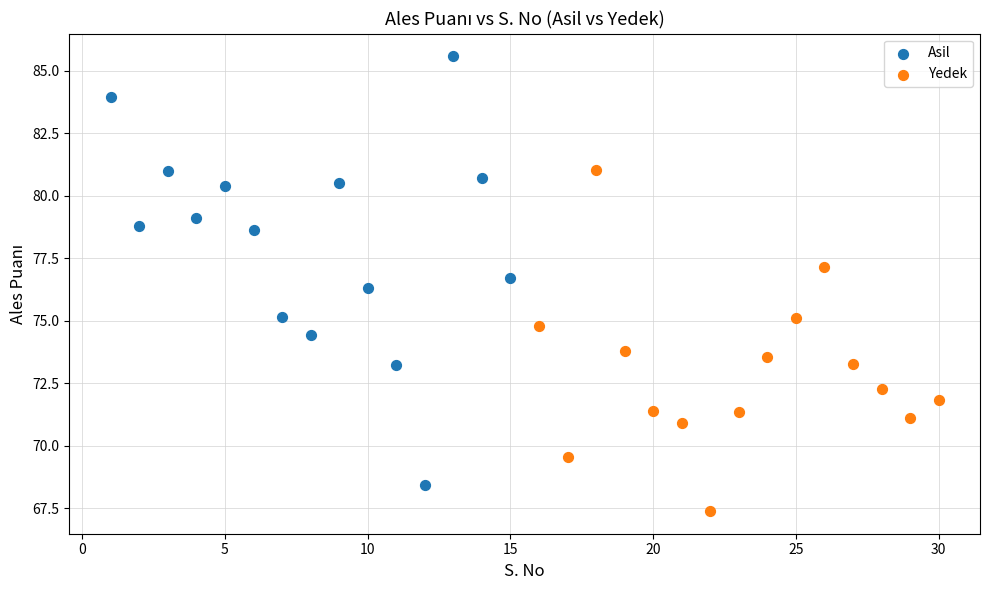

What are all the series names shown in the legend?

Asil, Yedek